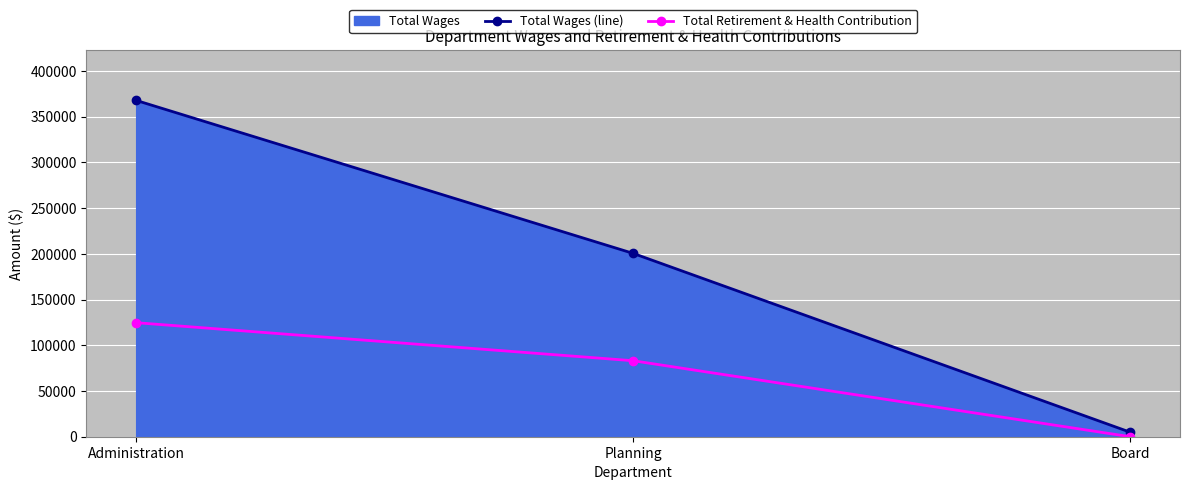

How many distinct data groups are displayed?

2